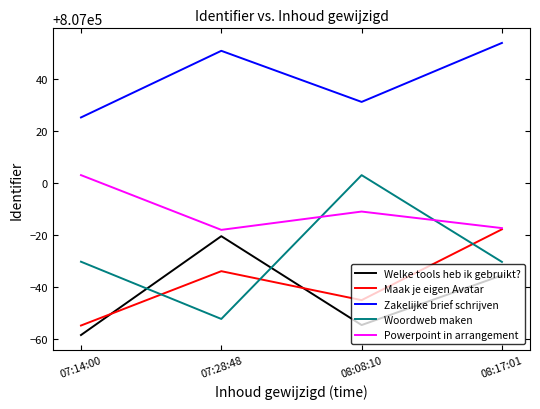

True or false: Powerpoint in arrangement has a value of 1068883.8 at 08:08:10.

False